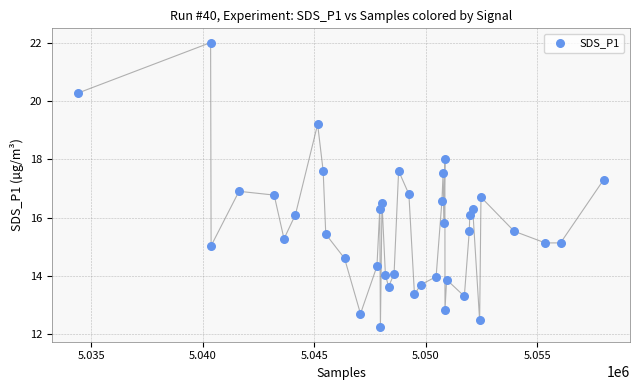

What is the range of X values (max minus min)?

23572.0